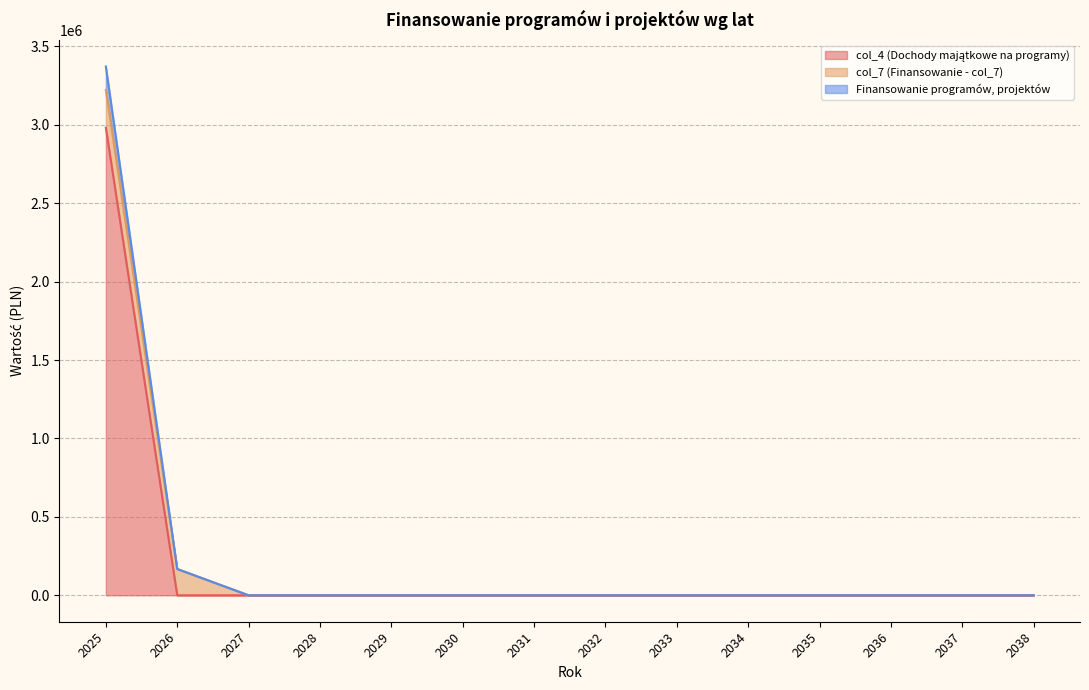

Is the value of Finansowanie programów, projektów at 2033 greater than the value of col_4 (Dochody majątkowe na programy) at 2031?

No